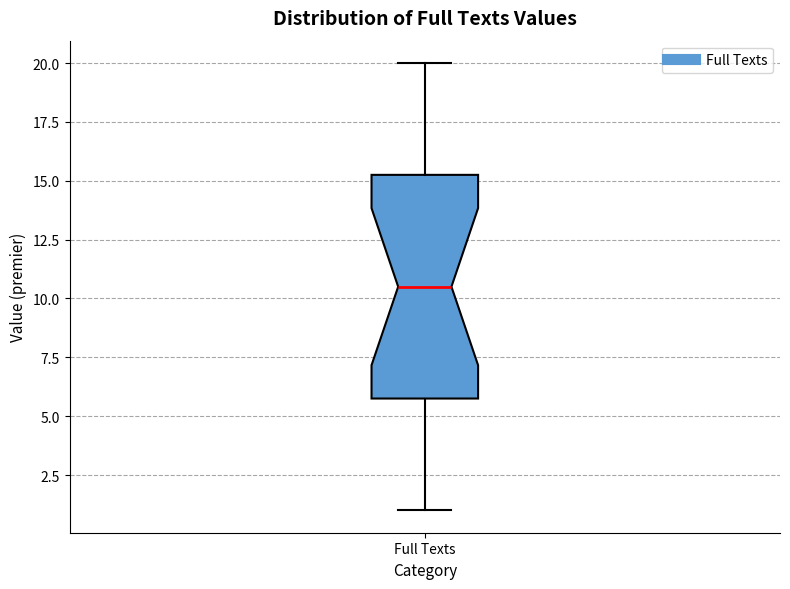

Transcribe this box plot: give where the median line is, the range the box spans, and where the two whiskers end, as read against the y-axis. The values are not printed on the chart, so give them approximately, as read against the axis.

median 10.5, box 6.0 to 15.5, whiskers 1.0 to 20.0